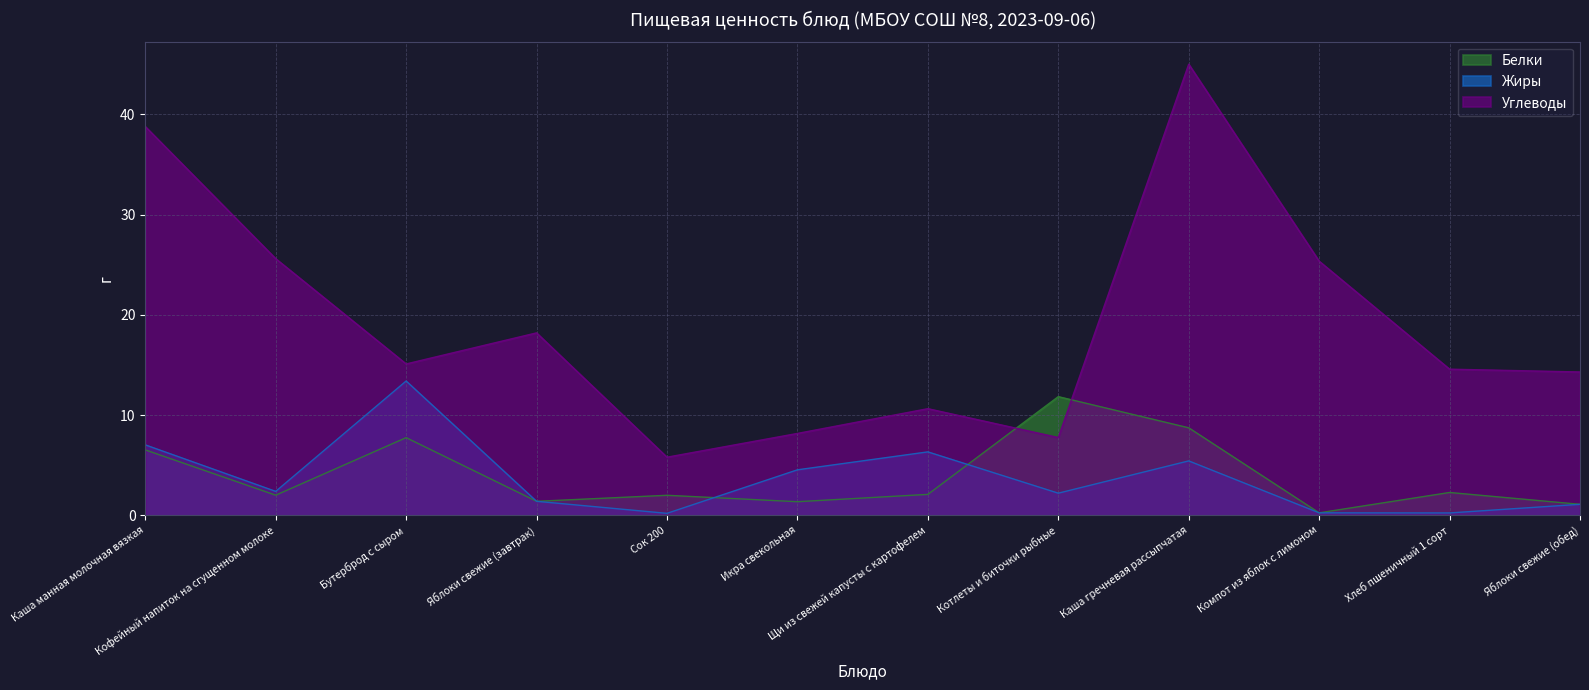

Which category has the highest value in the Жиры series?

Бутерброд с сыром